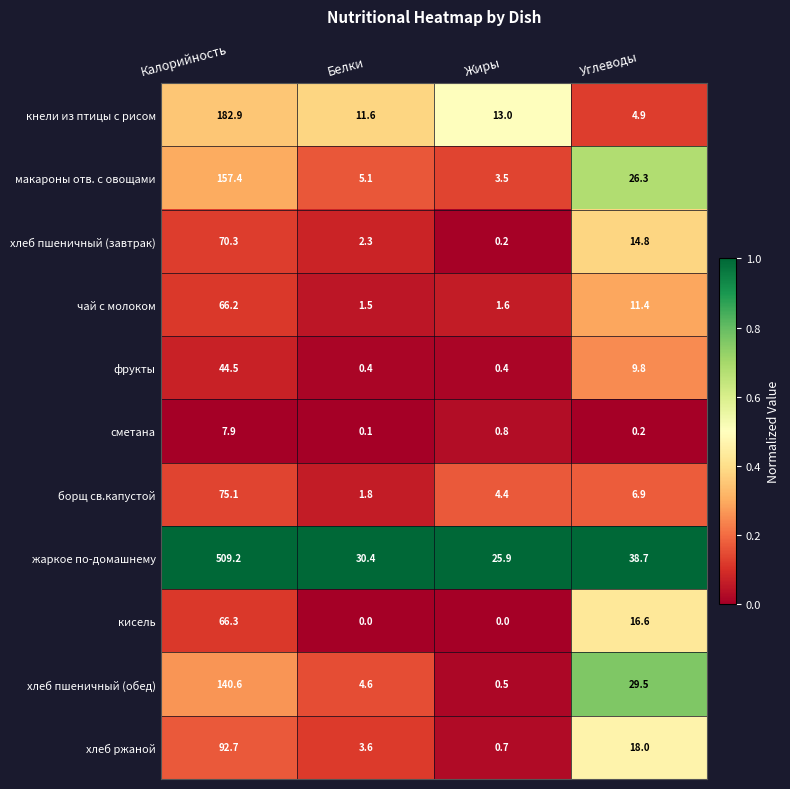

Which series changed the most between Белки and Жиры?

жаркое по-домашнему